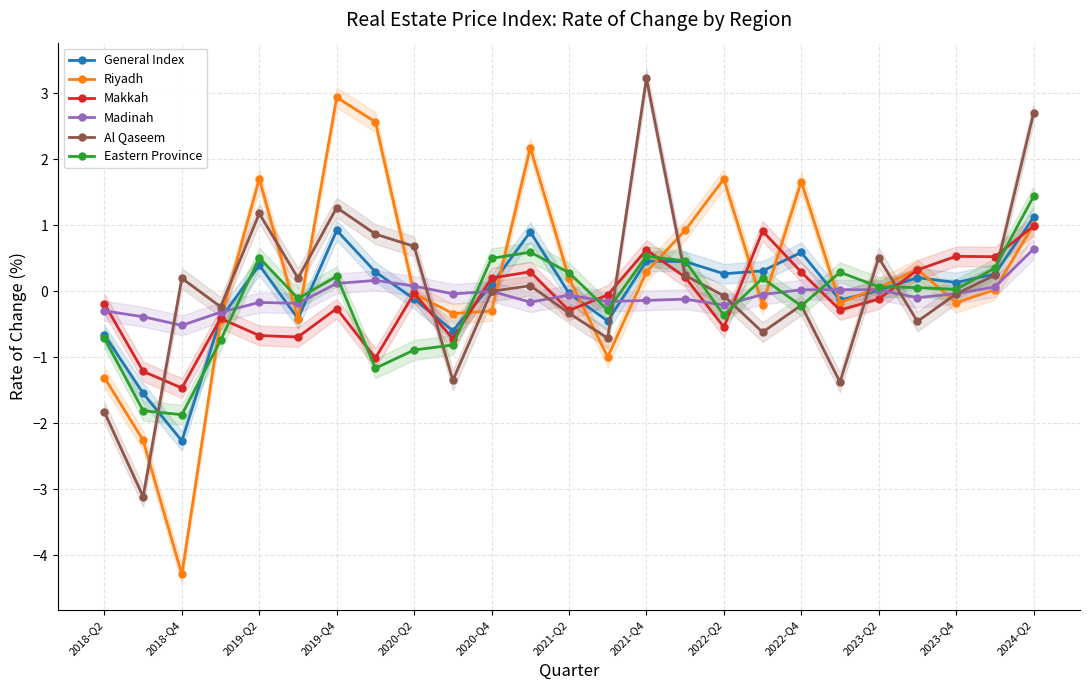

Is the value of Al Qaseem at 2018-Q2 greater than the value of Makkah at 2018-Q2?

No